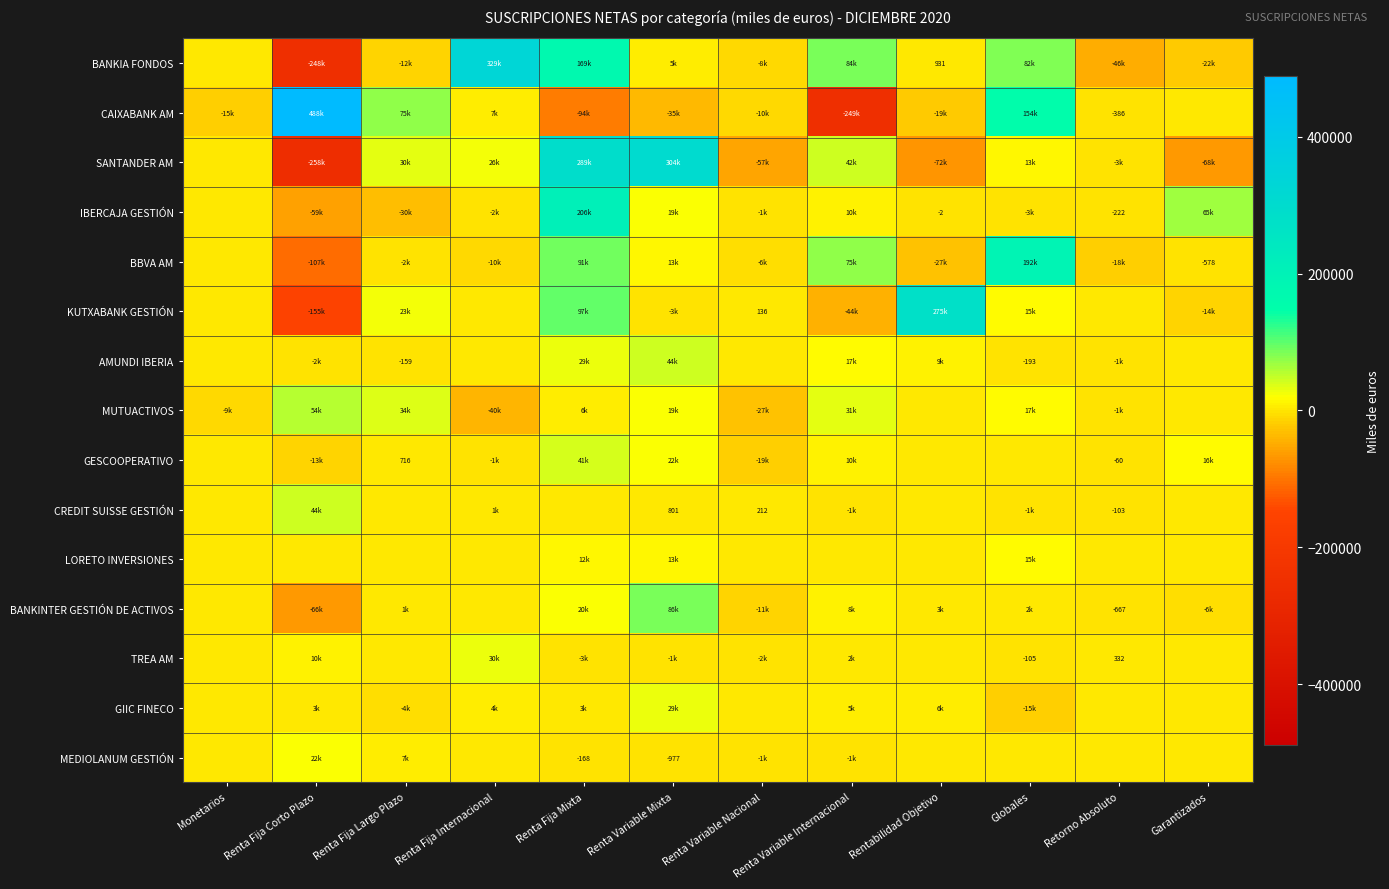

At which category is the sum across all series the highest?

Renta Fija Mixta